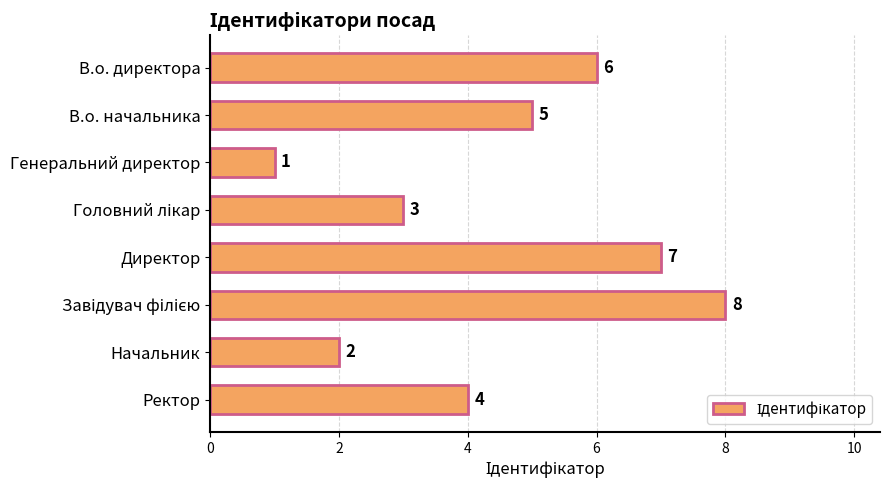

What is the difference between the second highest and minimum values?

6